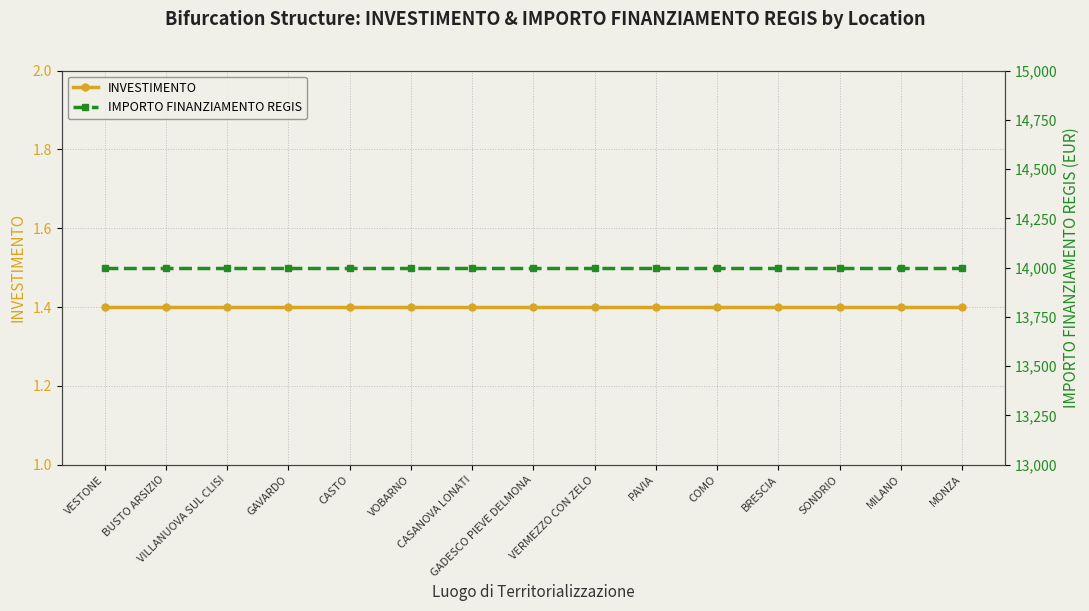

At which label is IMPORTO FINANZIAMENTO REGIS closest to 14000?

VESTONE